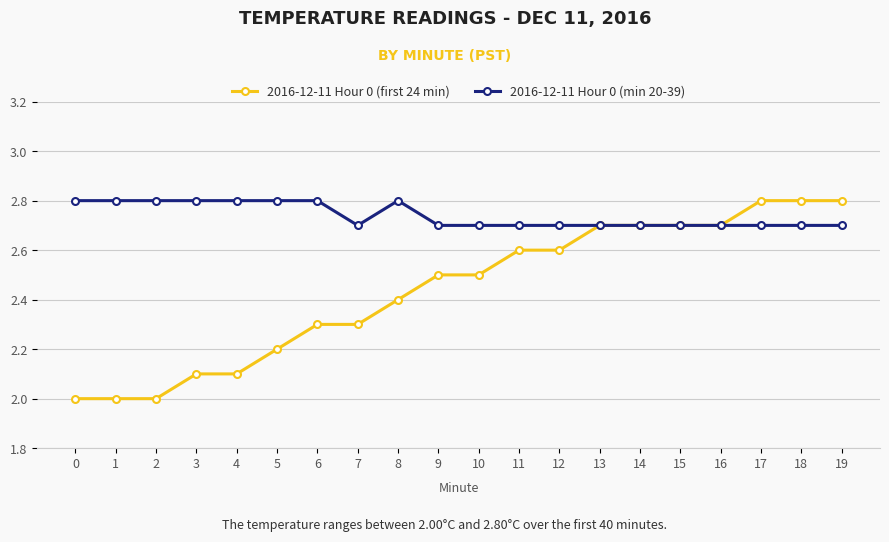

What is the minimum value for 2016-12-11 Hour 0 (first 24 min)?

2.0